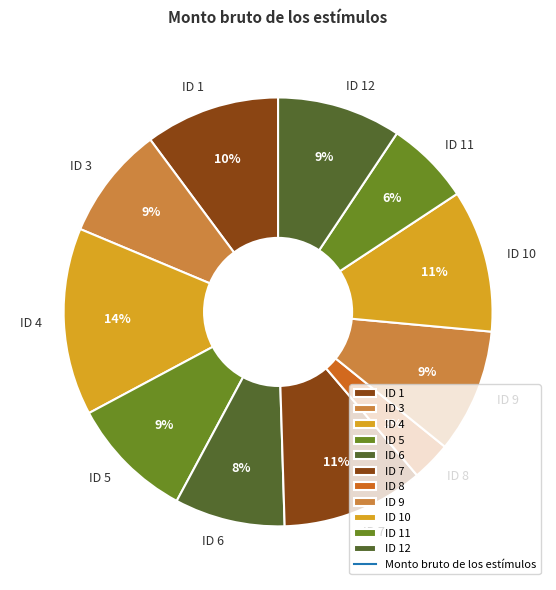

To the nearest percent, what is the average slice percentage?

9%